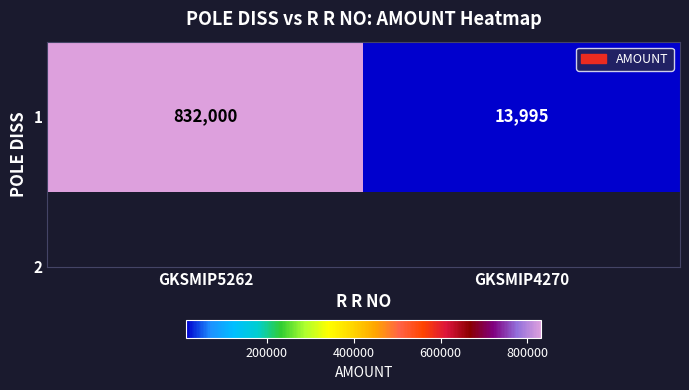

How many values are below 832000?

1